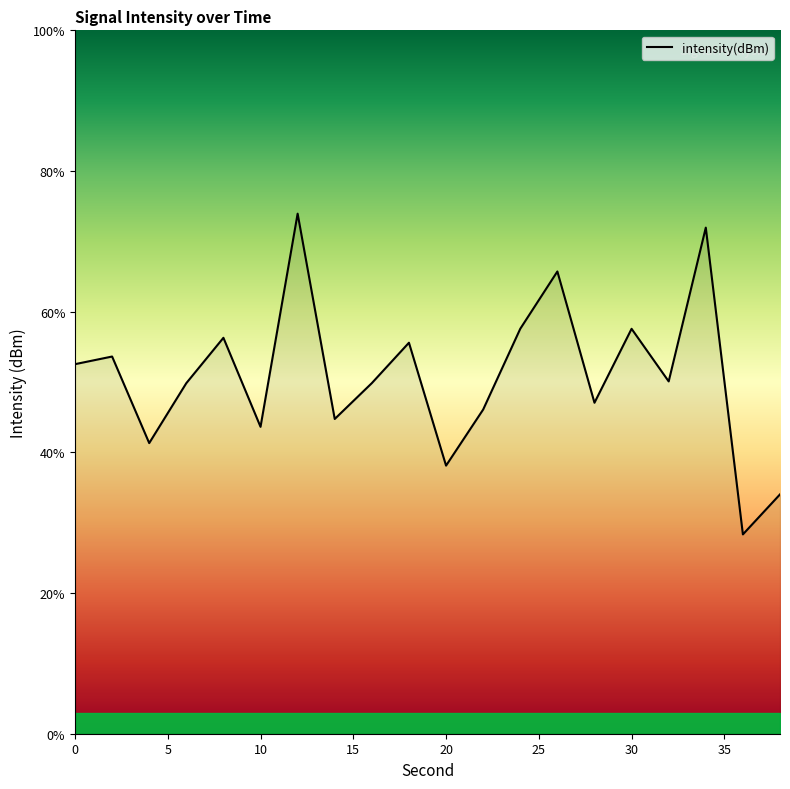

What is the smallest value displayed?

28.3